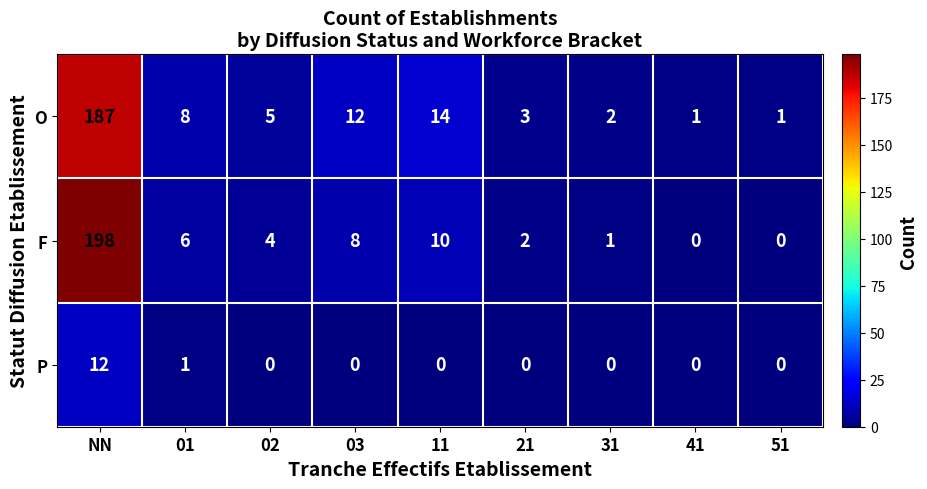

What is the average value of the F series?

25